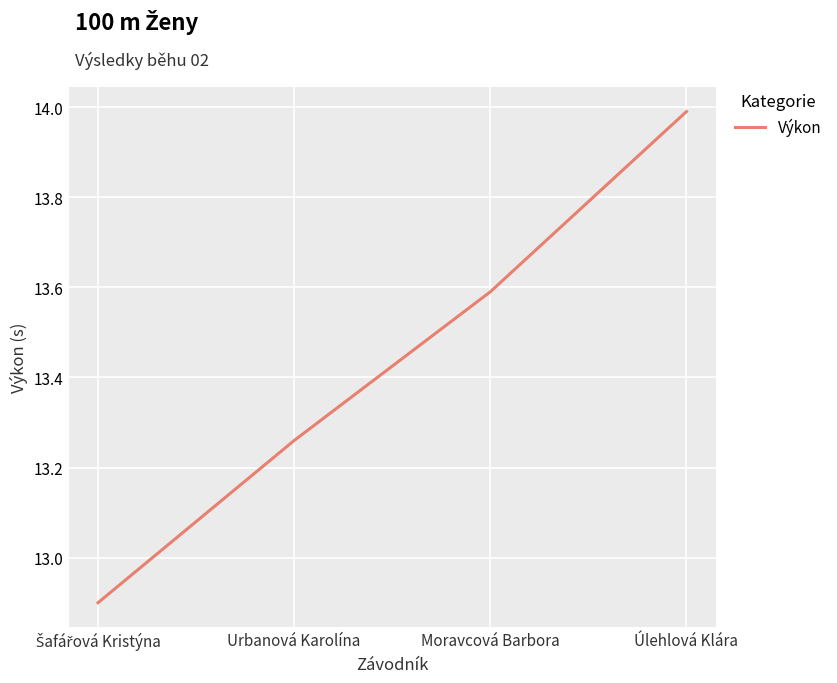

True or false: there are more than 2 points higher than both neighbors.

False